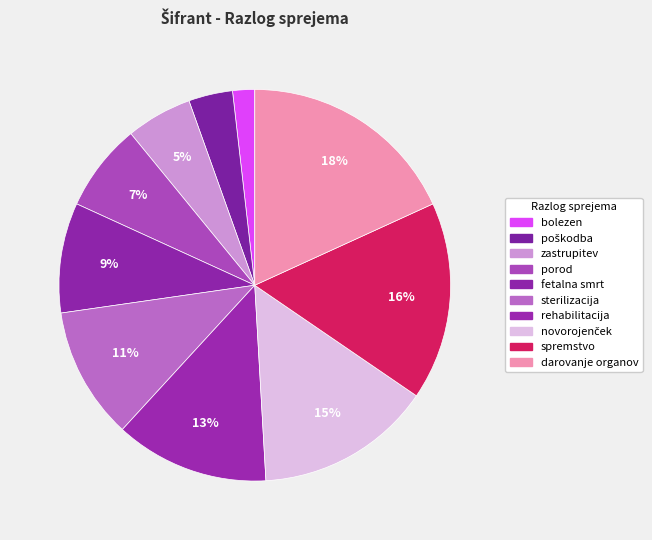

To the nearest percent, what percentage of the pie is bolezen?

2%